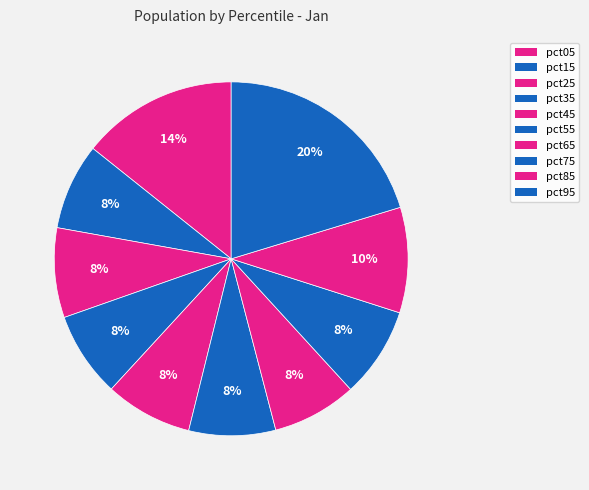

True or false: pct55 accounts for 8% of the total.

True